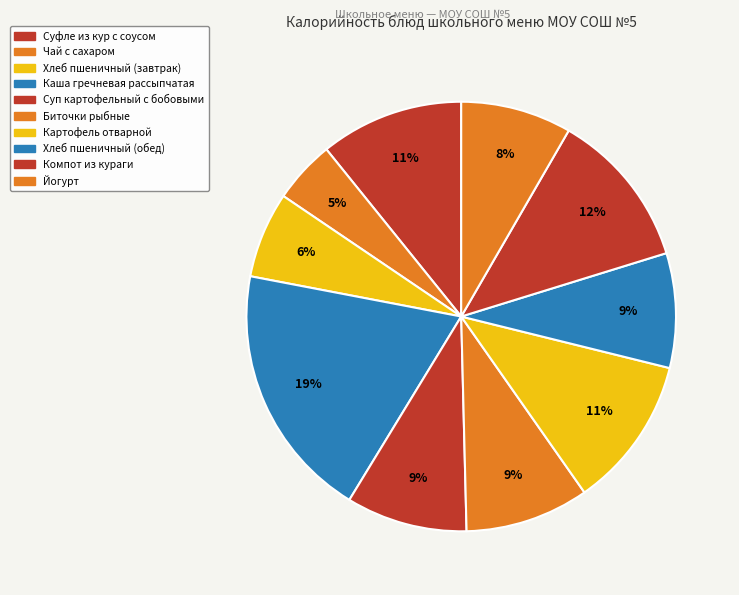

Which slice is the smallest?

Чай с сахаром